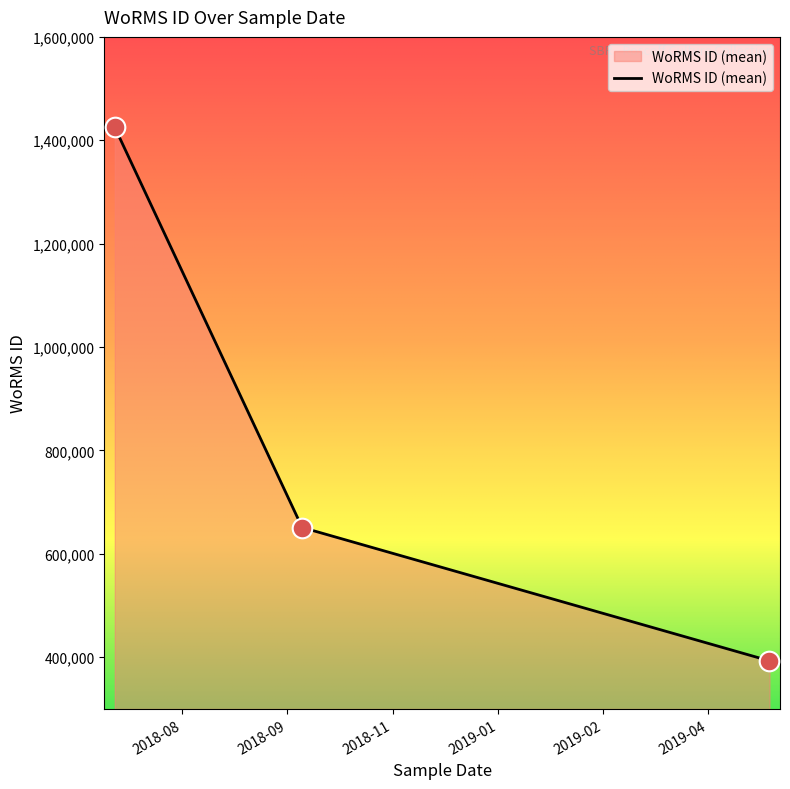

What is the average value?

822996.4